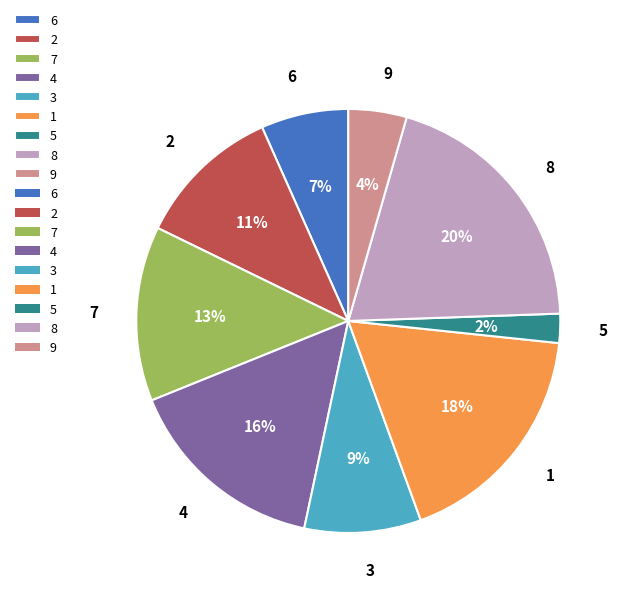

Count the number of slices in the pie.

9